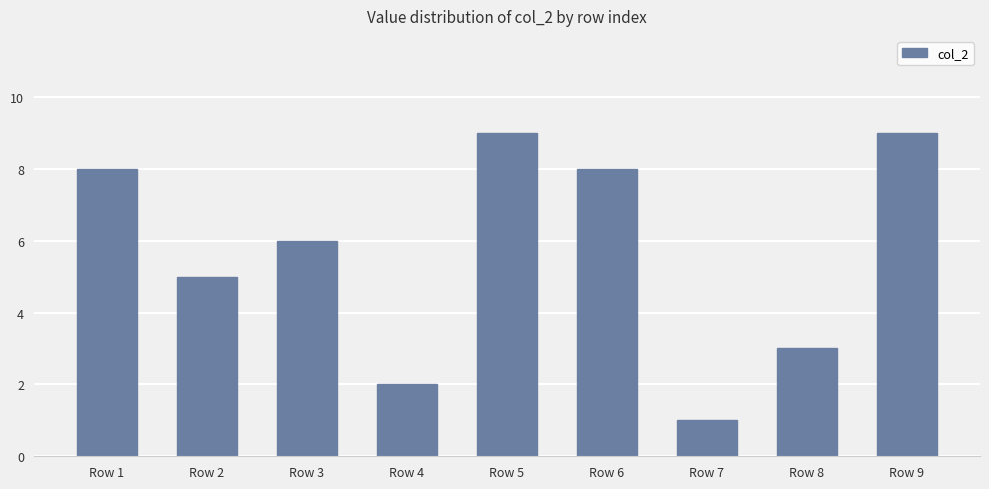

The value at Row 2 is 9. True or false?

False